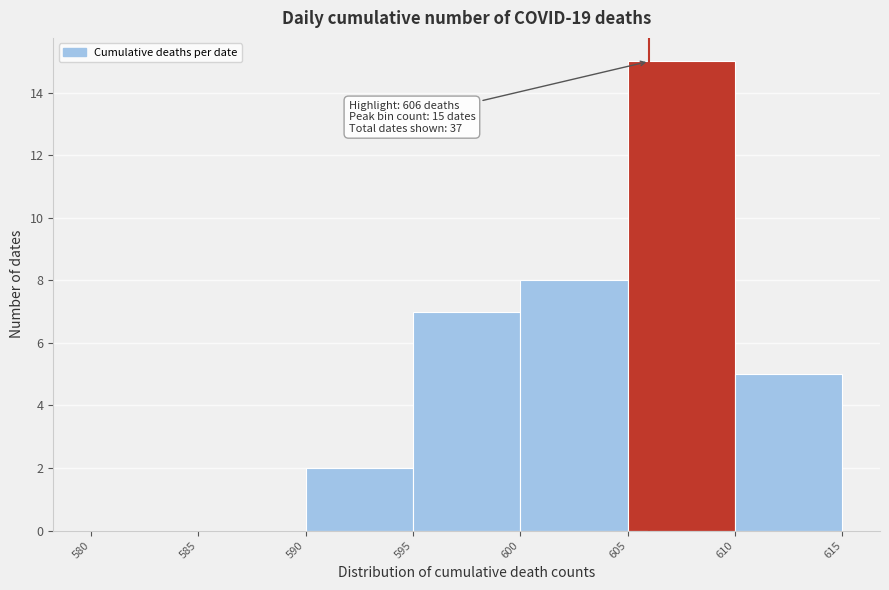

Over which range of the x-axis is the bar tallest?

605 to 610